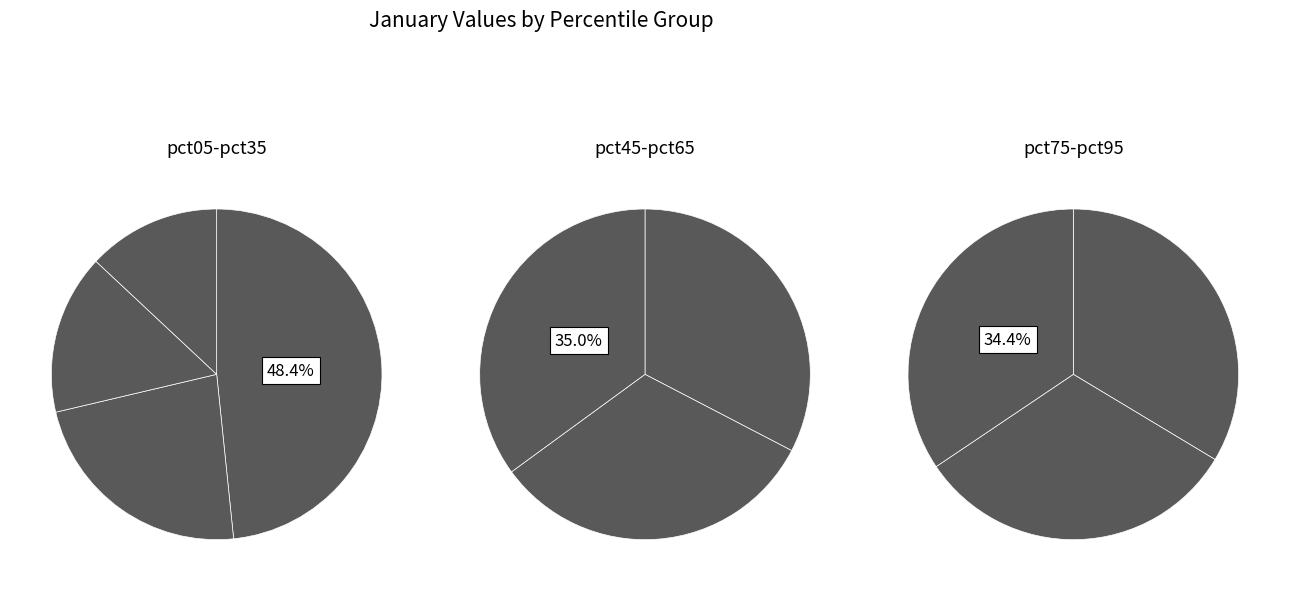

Is it true that pct15 is 13% of the pie?

True